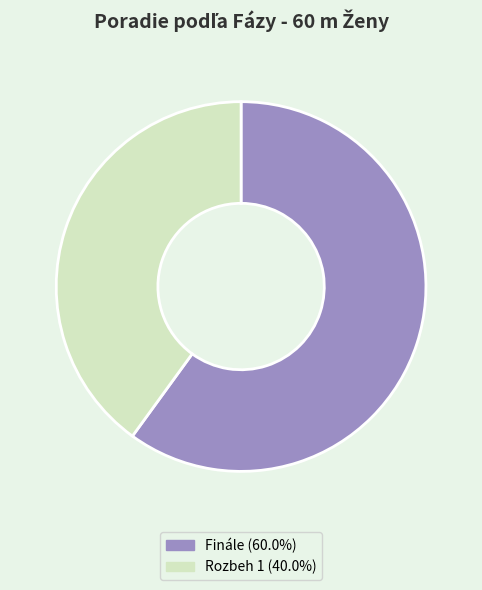

Combined, do Rozbeh 1 and Finále account for over 50%?

Yes